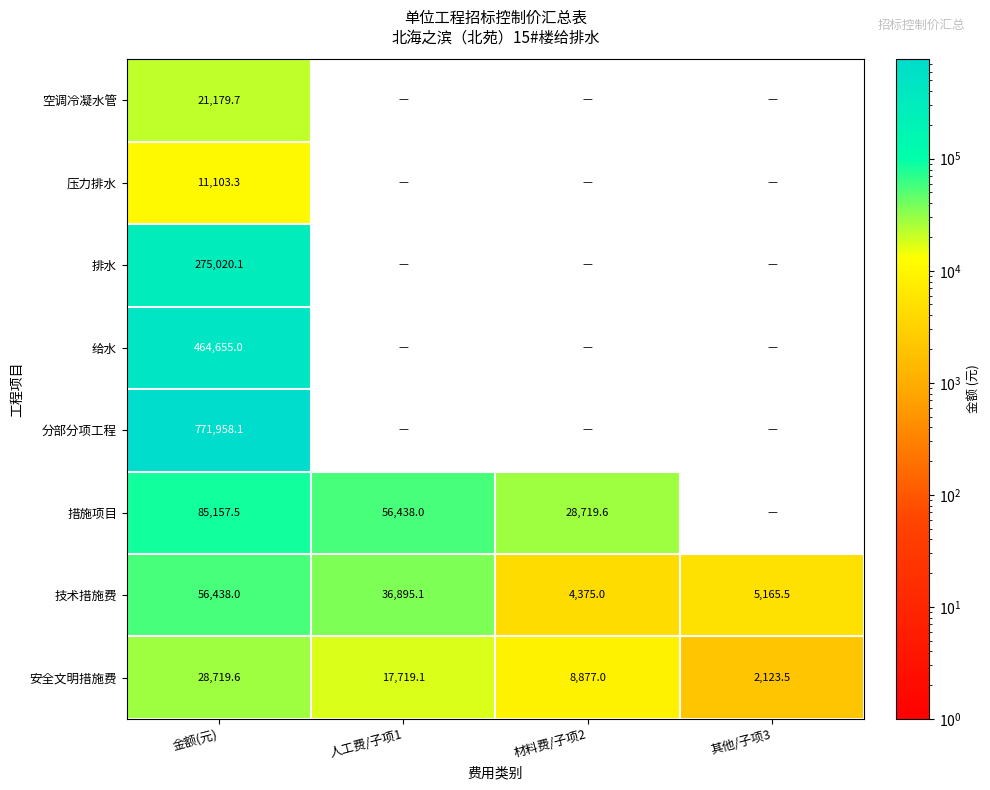

Where does the 技术措施费 series first go above 36895?

金额(元)